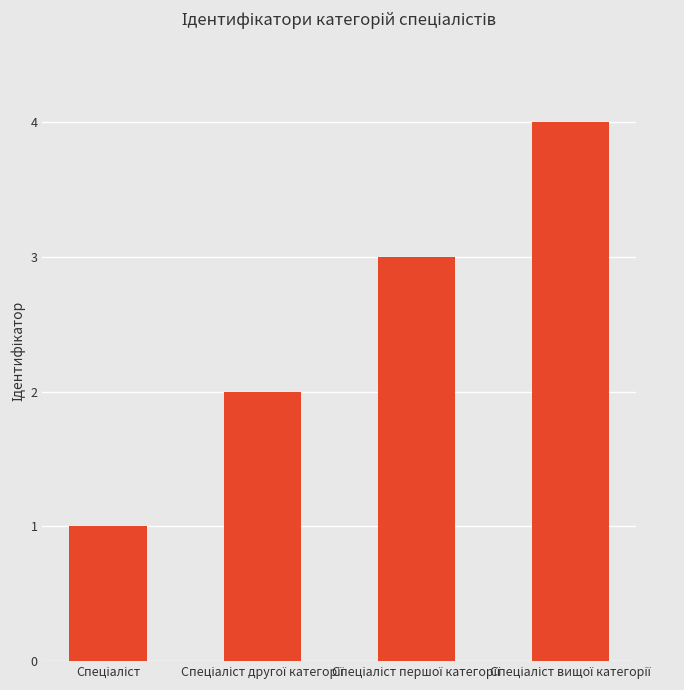

What is the difference between the maximum and minimum values?

3